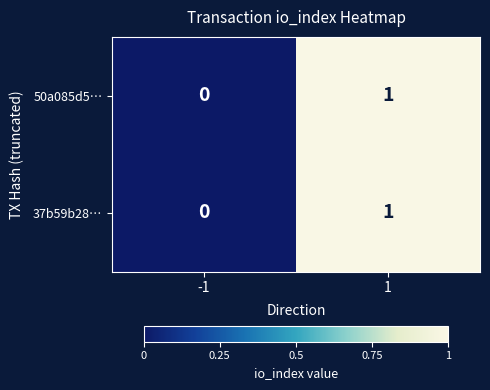

Rank the categories by 50a085d5… value from highest to lowest.

1, -1